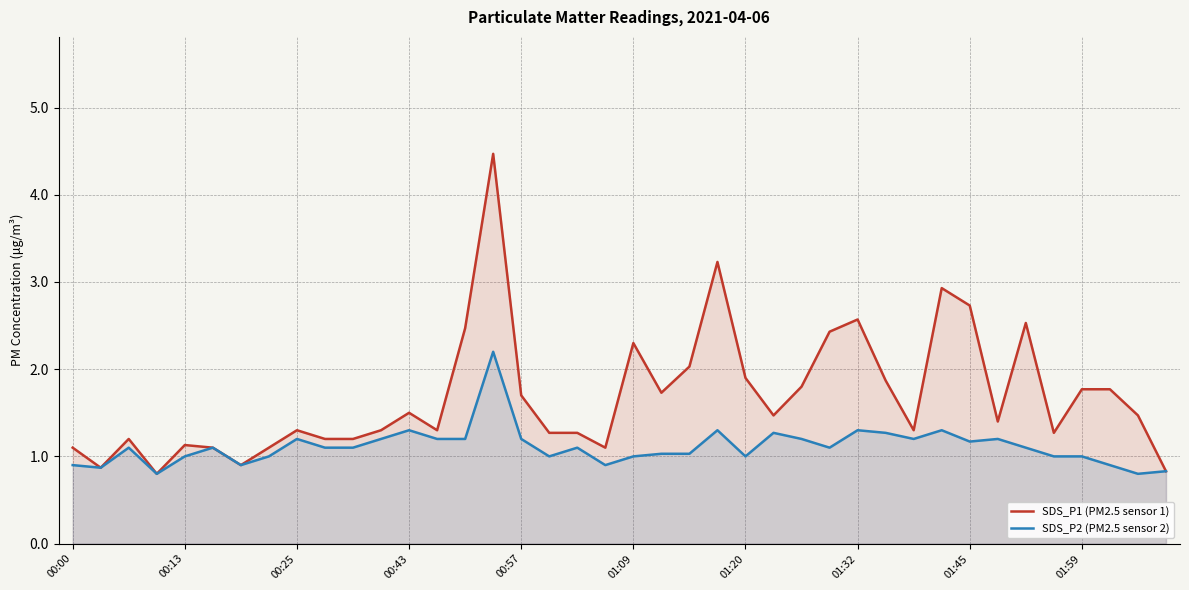

Which series has the largest range (max minus min)?

SDS_P1 (PM2.5 sensor 1)